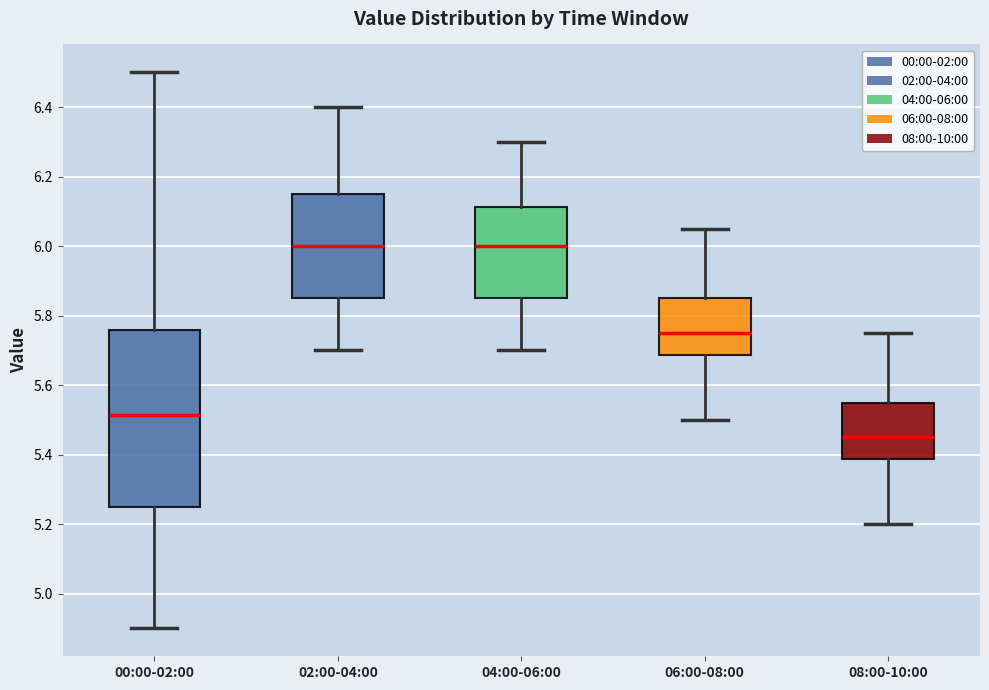

Which box is the tallest, from its lower edge to its upper edge?

00:00-02:00